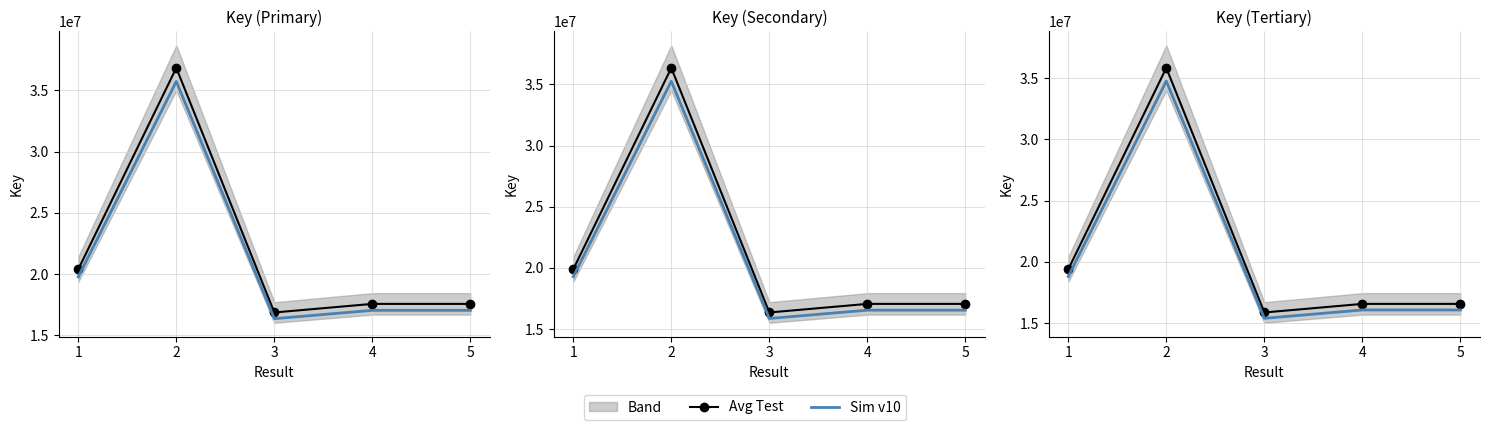

At which label does Sim v10 reach its peak?

2